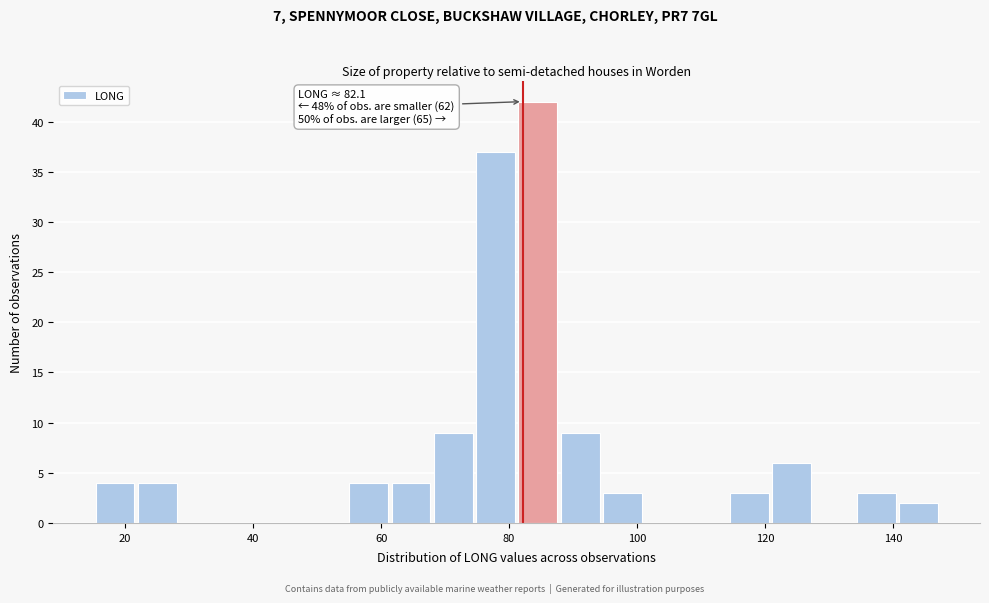

Around what value on the x-axis is the tallest bar? Give the approximate position of its centre, as read against the axis.

84